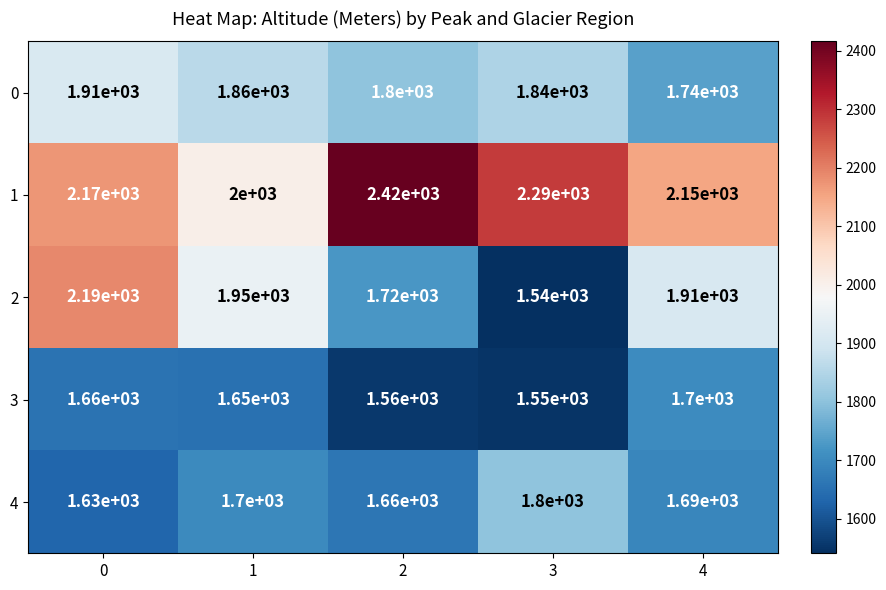

What is the difference between the 4 values at 4 and 1?

10